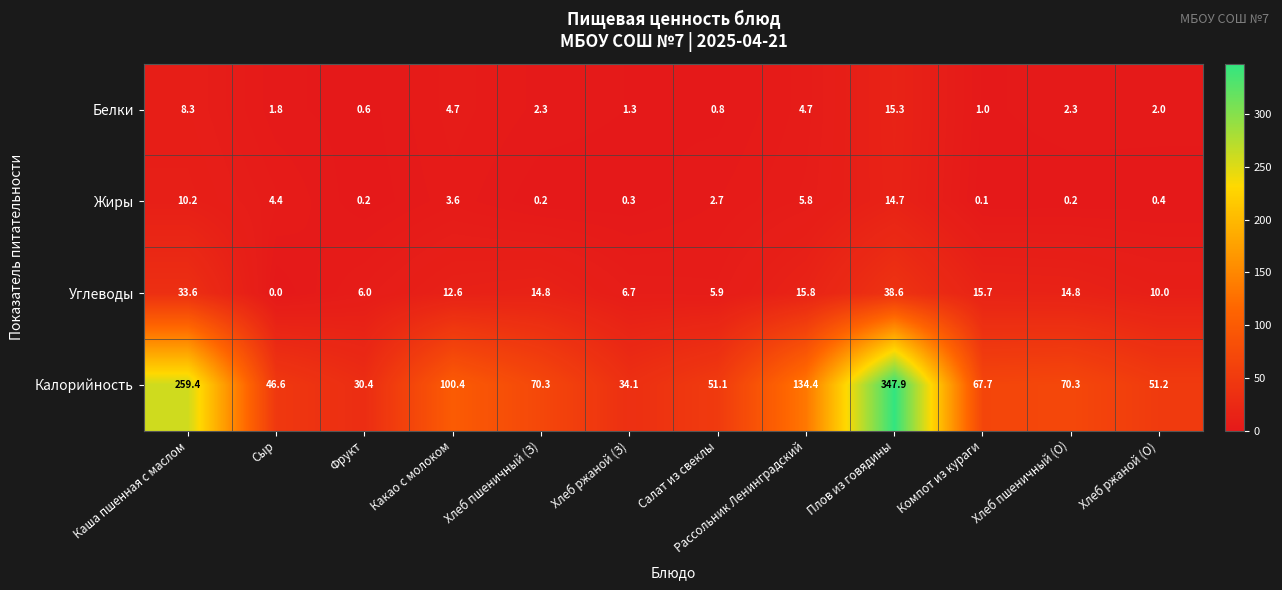

What is the difference between the maximum and minimum values in the Углеводы series?

38.6